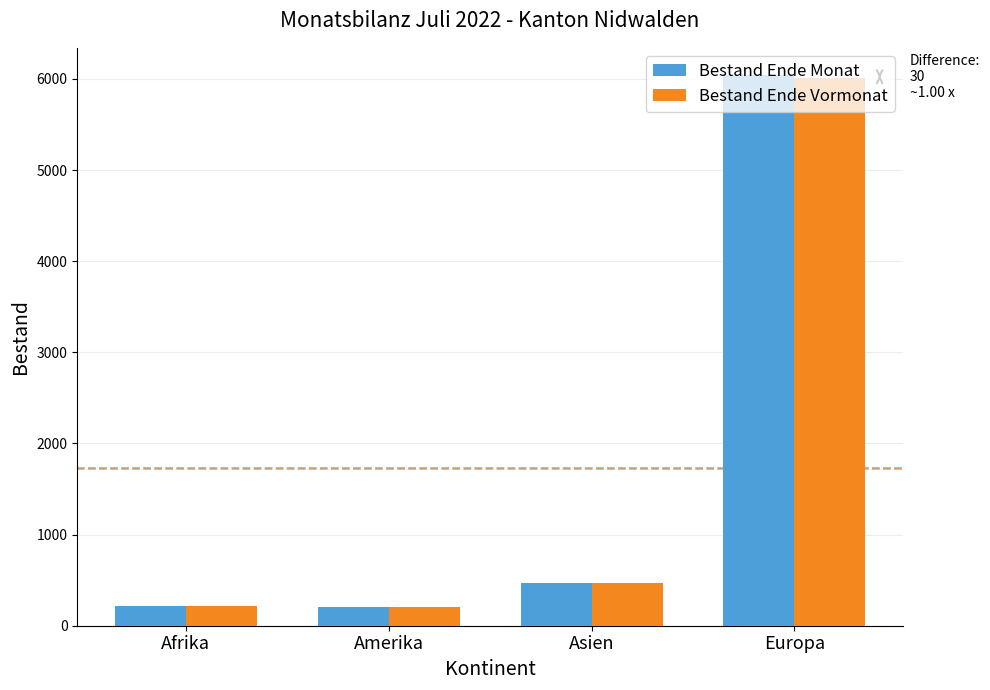

What are all the series names shown in the legend?

Bestand Ende Monat, Bestand Ende Vormonat